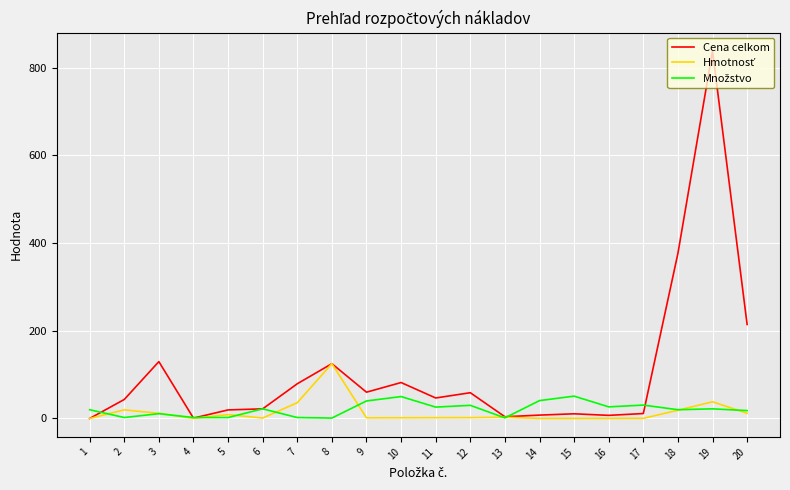

Which series has the widest spread of values?

Cena celkom